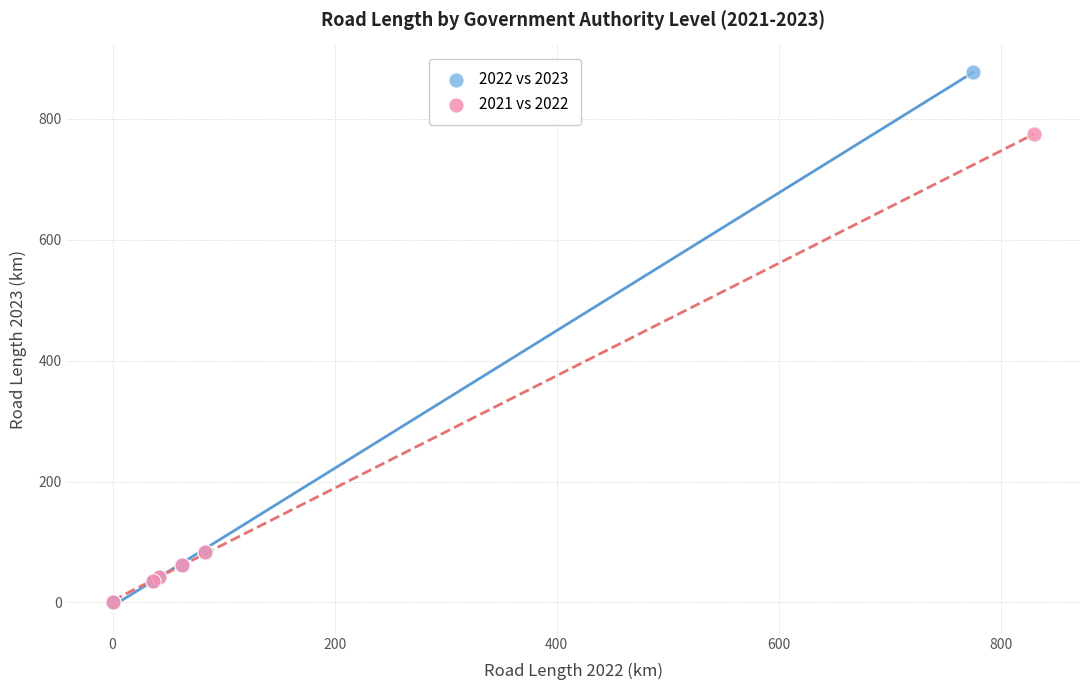

Which series reaches the maximum Y coordinate?

2022 vs 2023